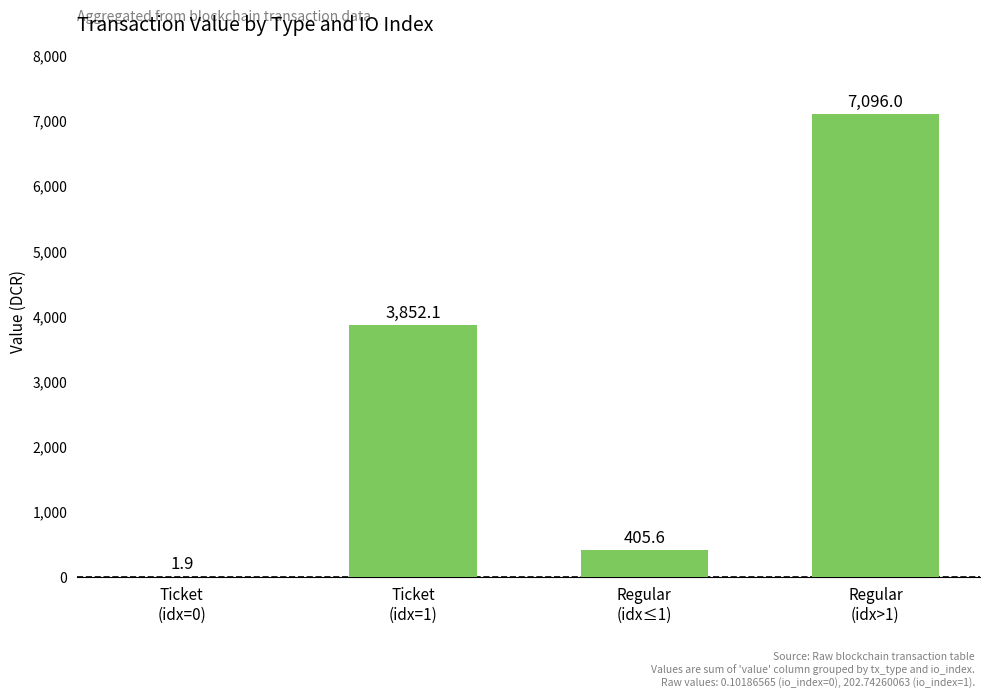

What is the sum of the values at Ticket
(idx=0) and Regular
(idx≤1)?

407.5